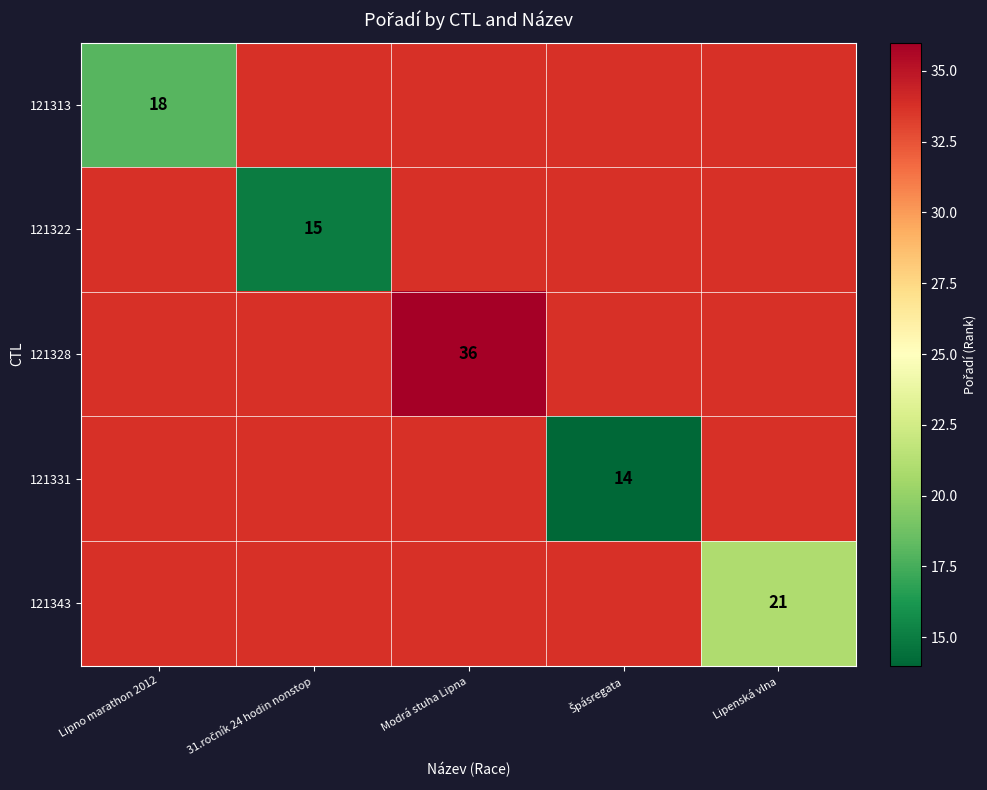

The 121328 series shows 36 at Modrá stuha Lipna. True or false?

True